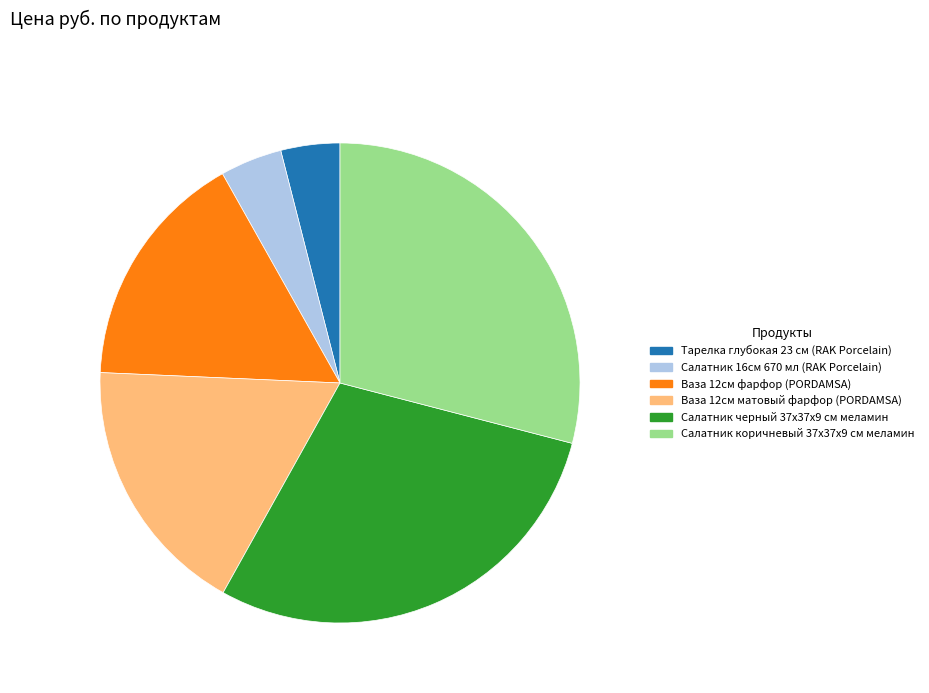

What is the ratio of the value at Ваза 12см фарфор (PORDAMSA) to the value at Салатник коричневый 37х37х9 см меламин?

0.6